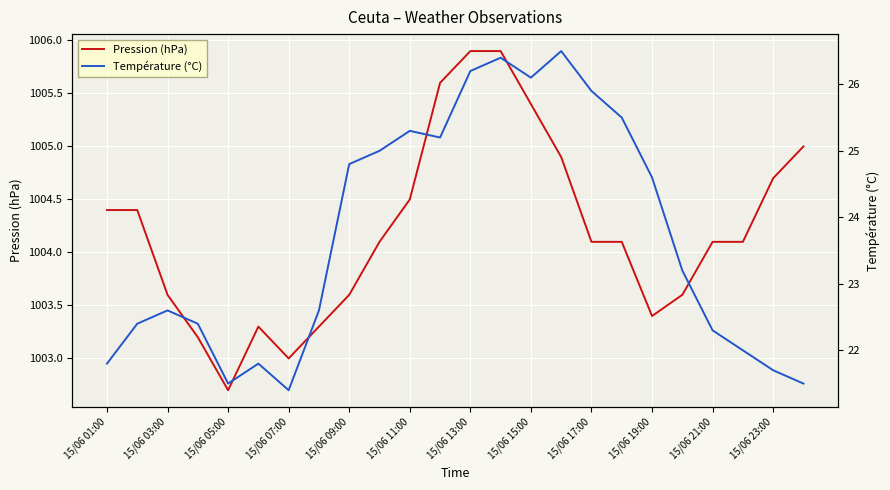

Where does the Pression (hPa) series first go above 1004?

15/06 01:00